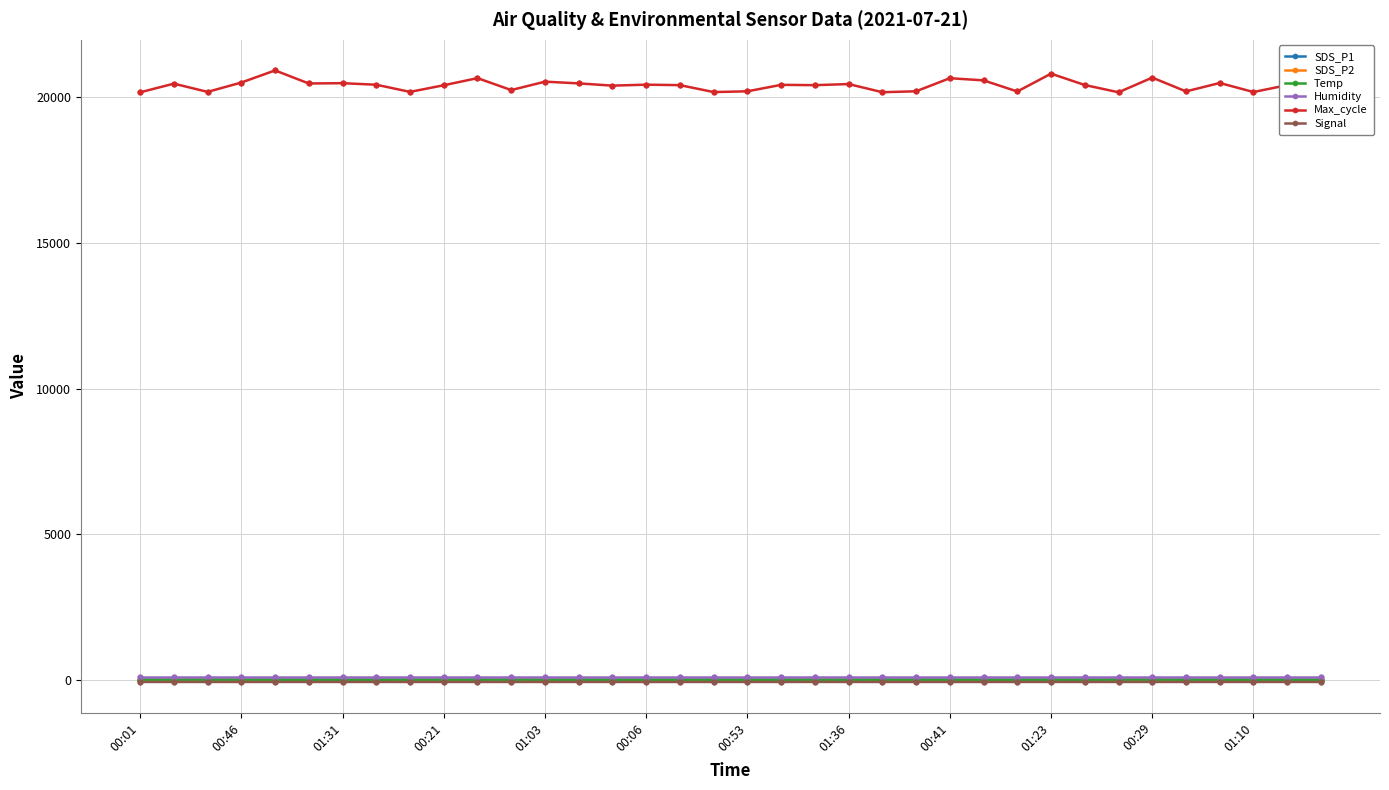

What is the greatest value displayed?

20927.0